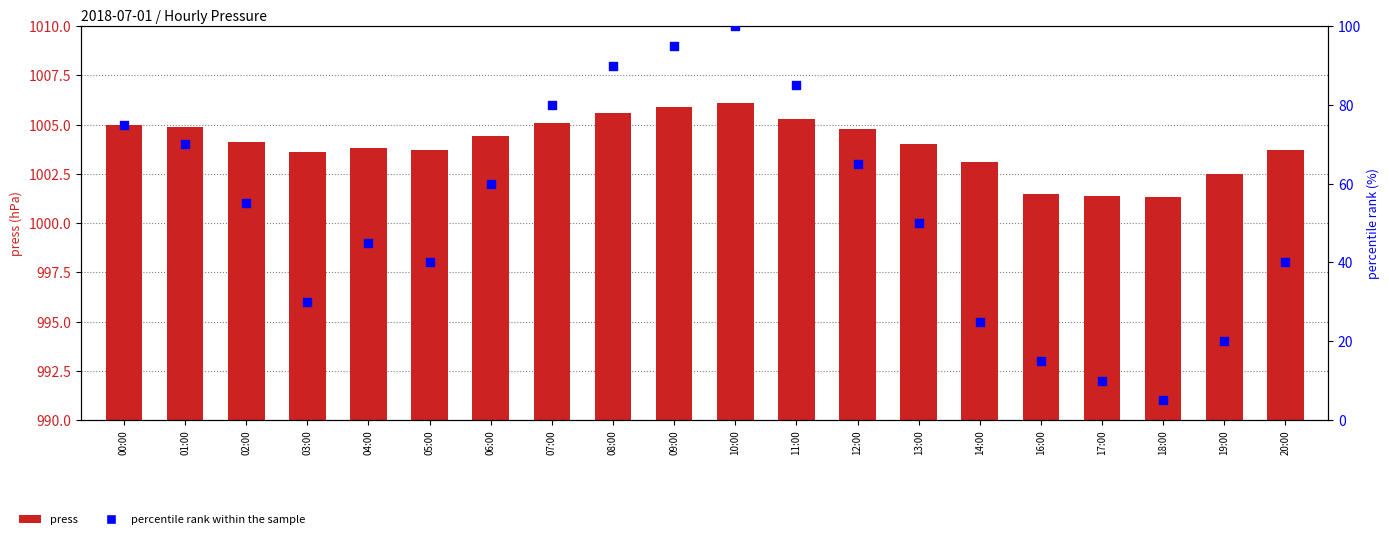

At which category is the sum across all series the highest?

10:00